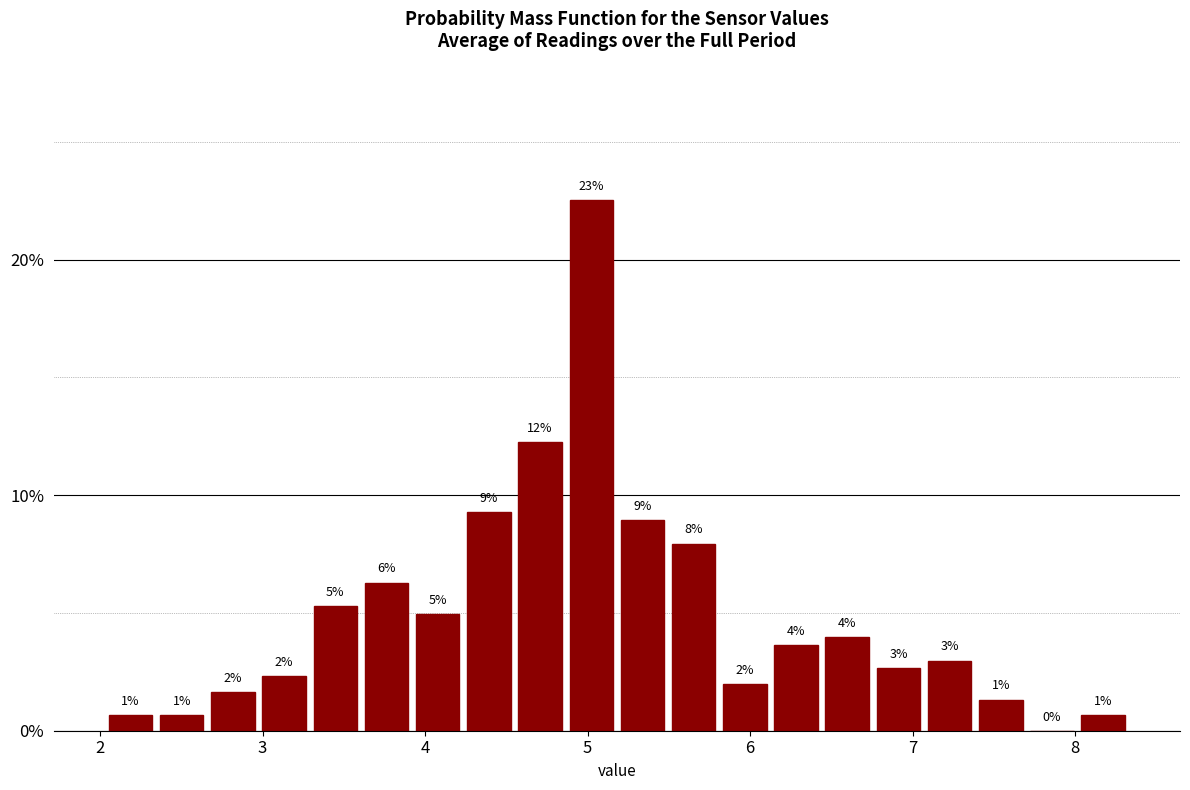

Read against the x-axis, roughly where is the centre of the tallest bar?

5.0